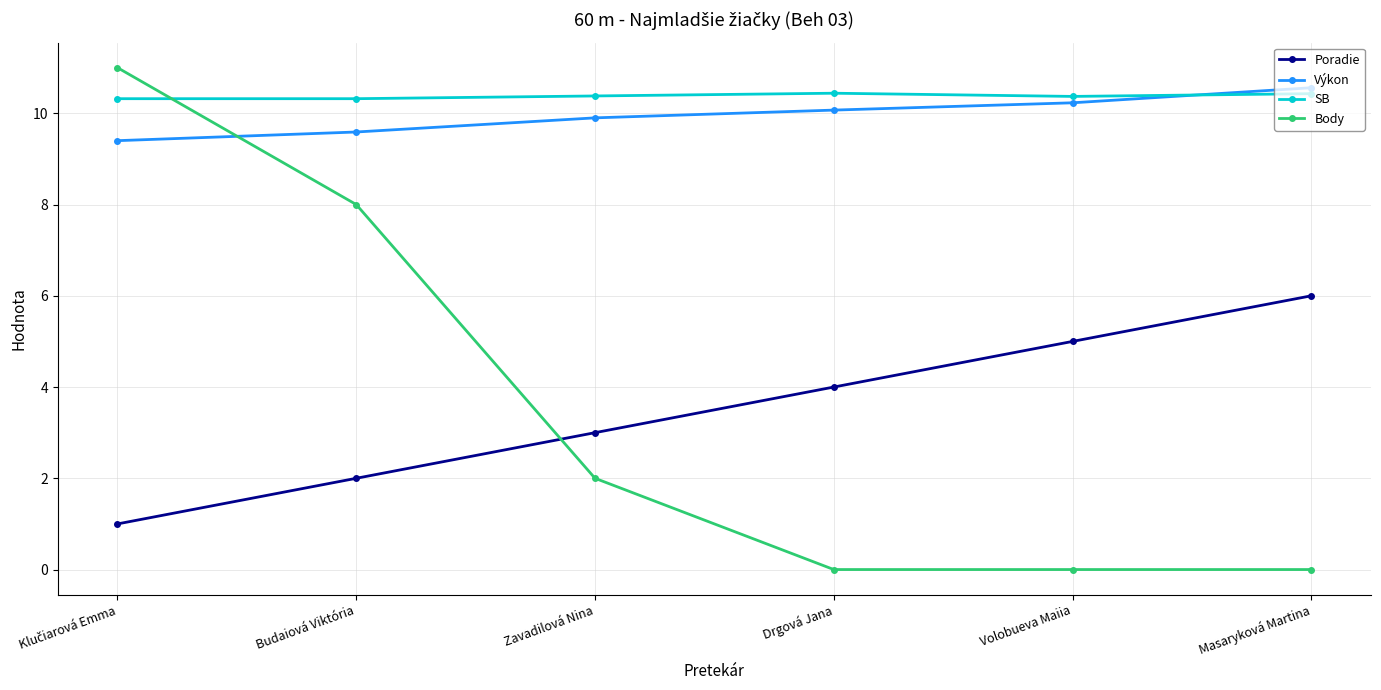

Which series has the widest spread of values?

Body